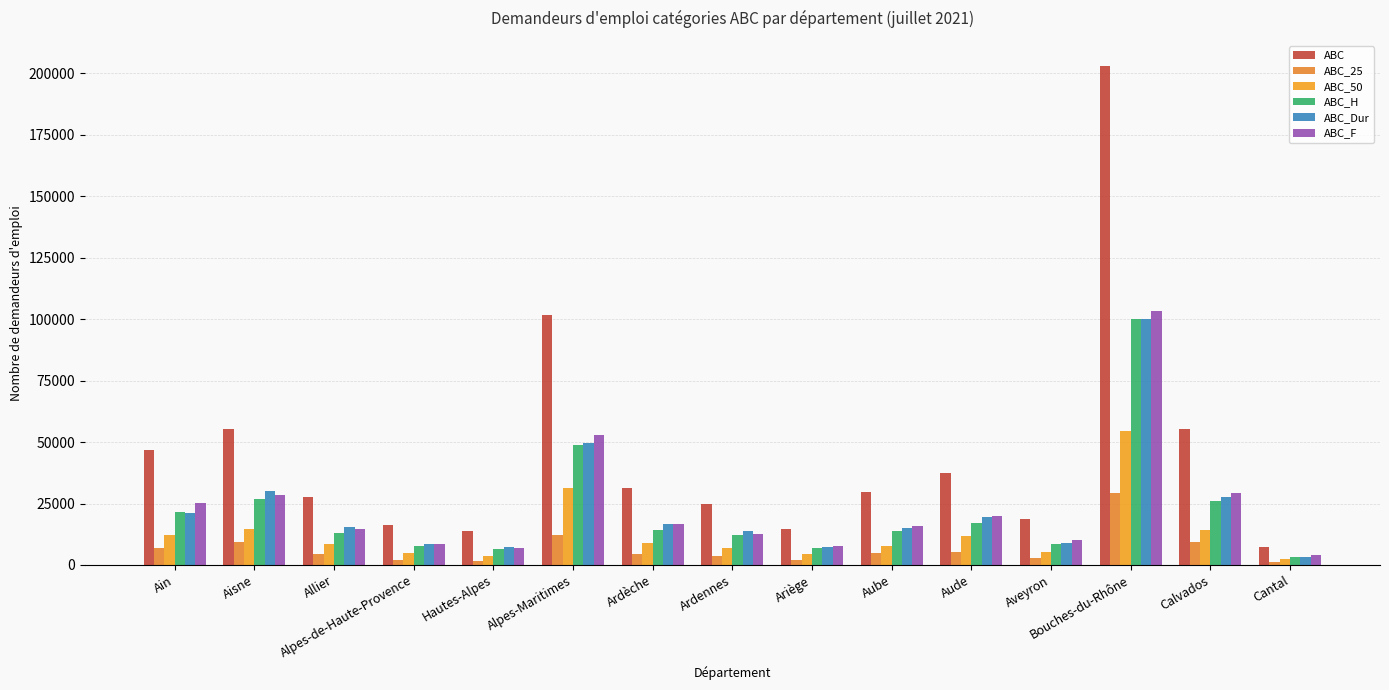

At which category is the sum across all series the highest?

Bouches-du-Rhône